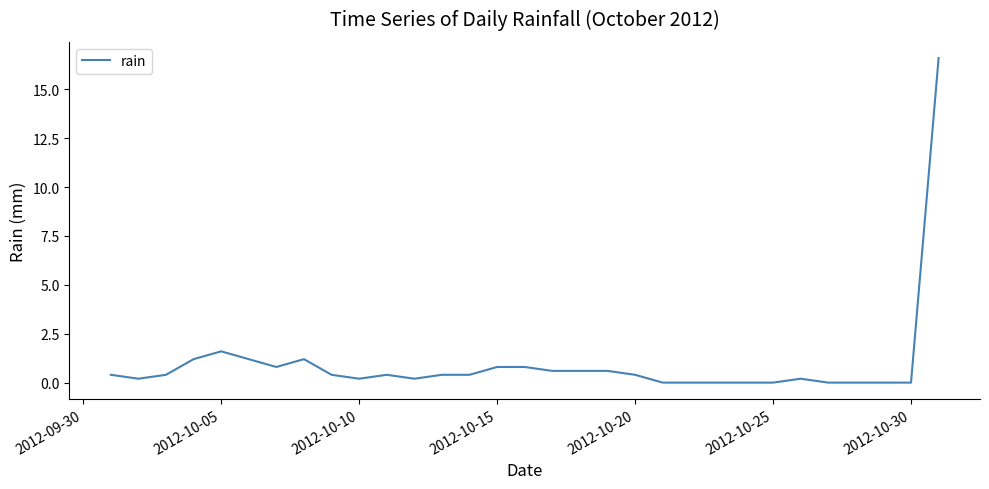

What is the difference between the maximum and second lowest values?

16.6